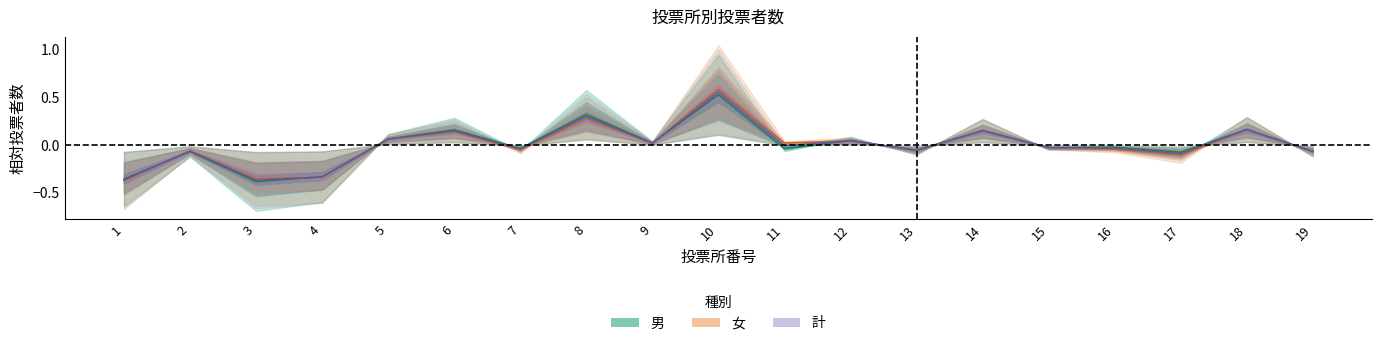

At which label does 計 reach its peak?

10